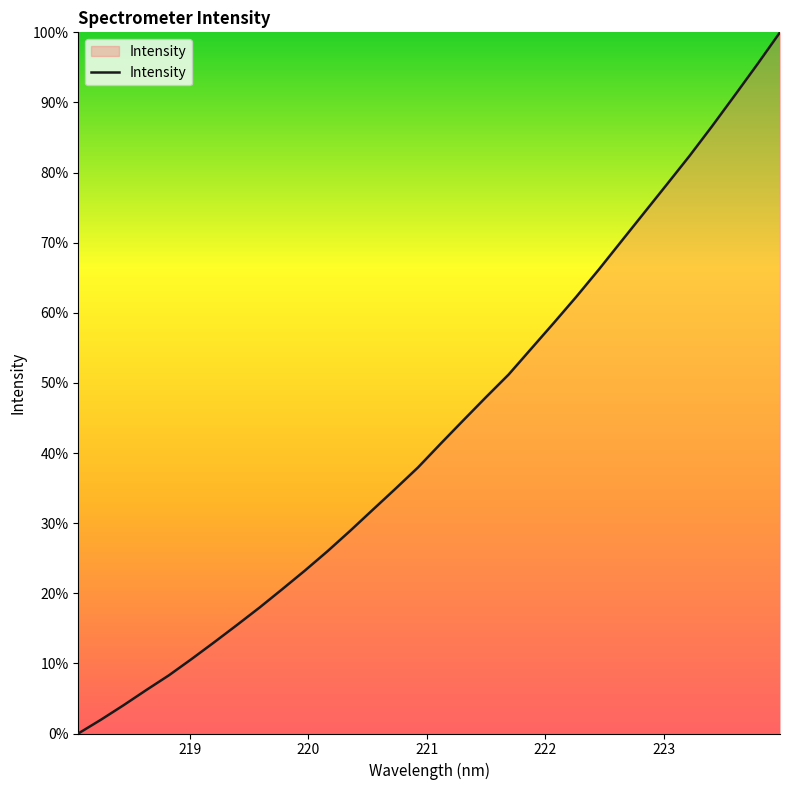

What is the maximum value shown in the chart?

100.0